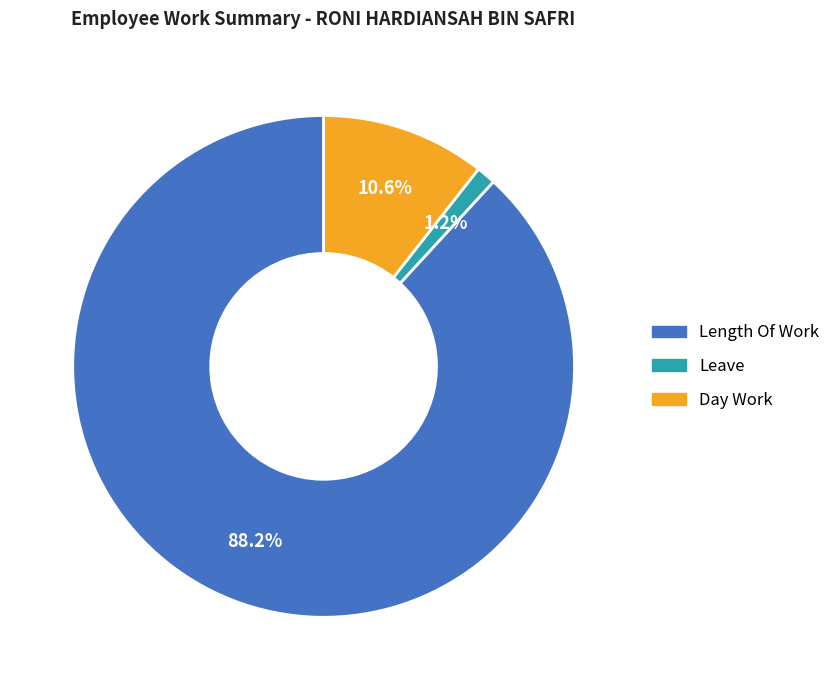

Is there any slice that represents more than half of the pie?

Yes